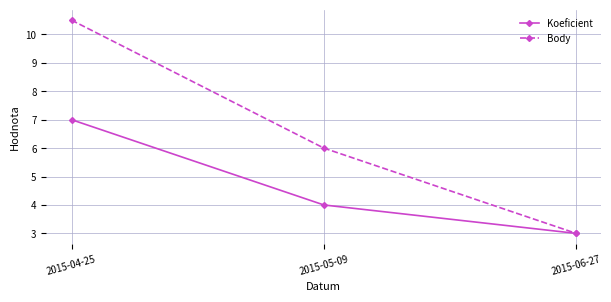

What position from the left is 2015-06-27?

3